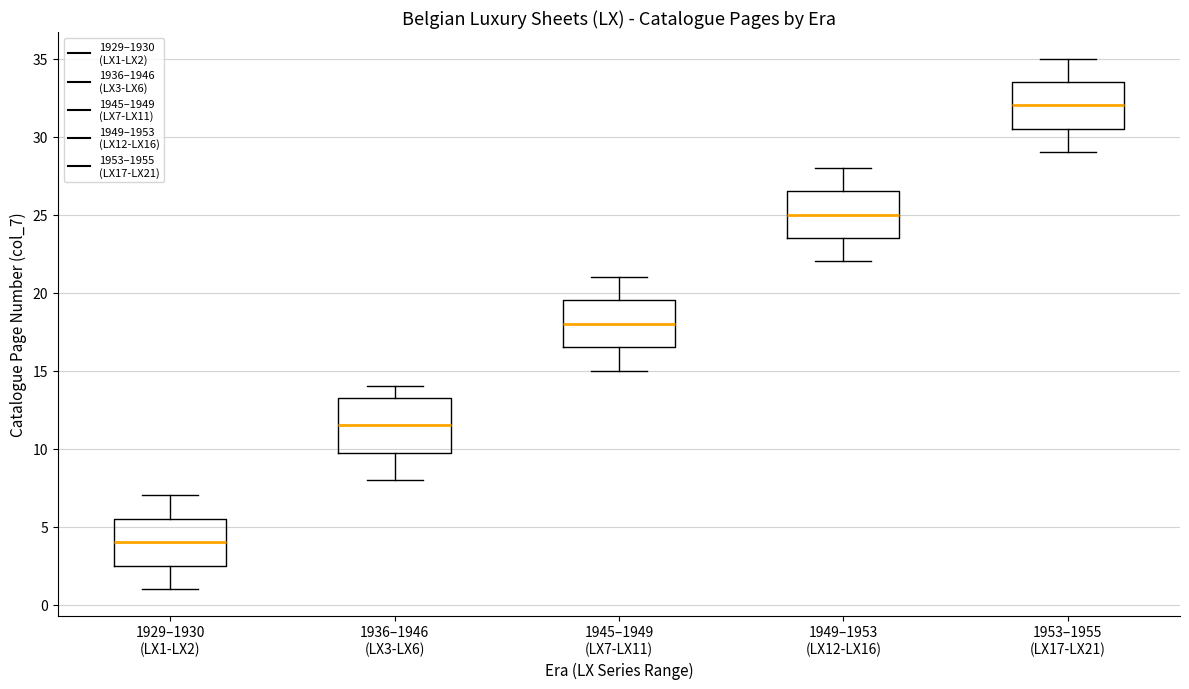

Where does the median line of the box for 1953–1955 (LX17-LX21) sit on the y-axis? The values are not printed on the chart, so give them approximately, as read against the axis.

32.0